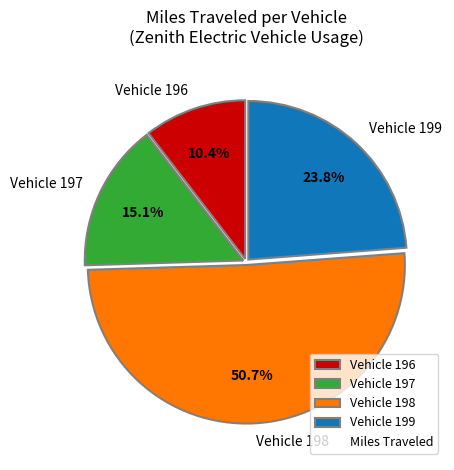

To the nearest percent, what is the difference between the largest and smallest slice percentages?

40%